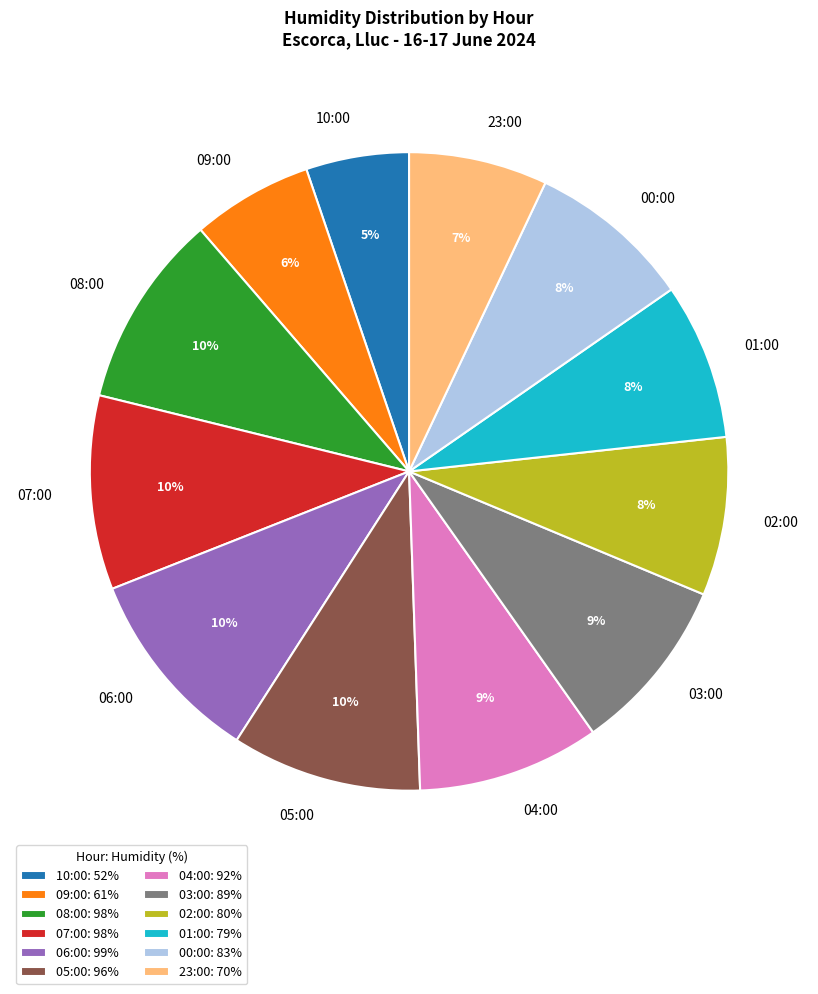

Between 03:00 and 01:00, which is larger?

03:00